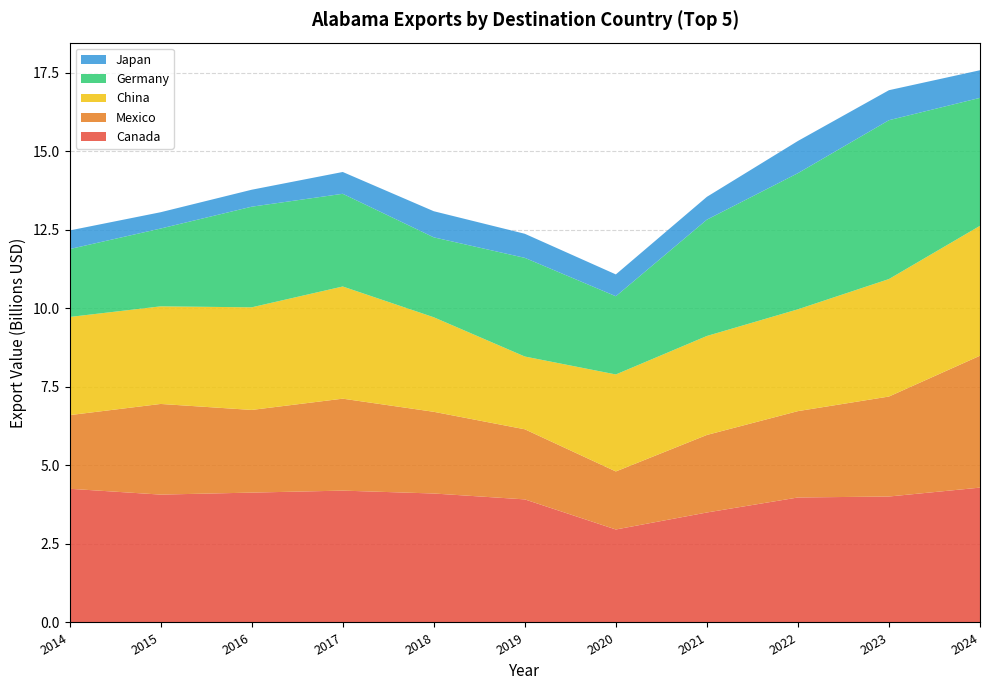

Reading left to right, what are all the values shown in this chart?

Canada: 4257490830	4072096853	4135566679	4198788229	4106986122	3919648539	2960867376	3502288964	3980111947	4011283420	4294512039
Mexico: 2345667285	2887044074	2632871764	2928617940	2602054829	2232563444	1848465088	2469478460	2750459795	3184119458	4201023215
China: 3126072547	3108154860	3268049805	3572152204	3010369052	2317350211	3088813204	3152071617	3242897875	3741686859	4136501760
Germany: 2161993630	2478403831	3204625082	2952458577	2545704708	3142287748	2490891201	3704515780	4335465040	5058615148	4075154822
Japan: 593050659	519432428	540169134	694426323	831737545	766687095	695613529	727034609	1025622447	955438187	879797117